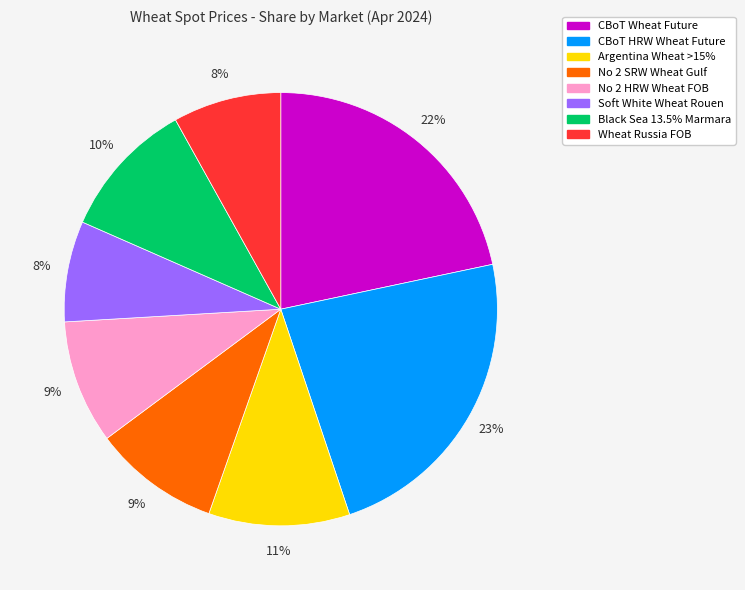

How many segments does this pie chart have?

8